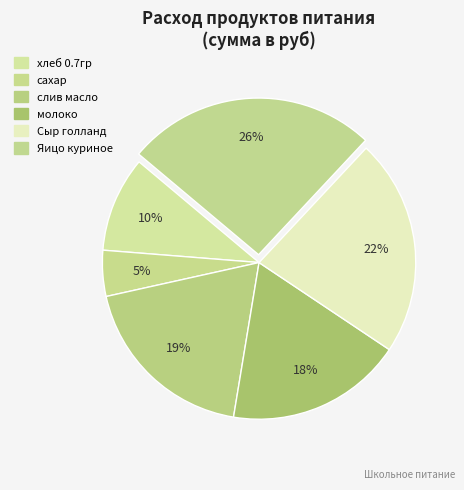

Count the number of slices in the pie.

6